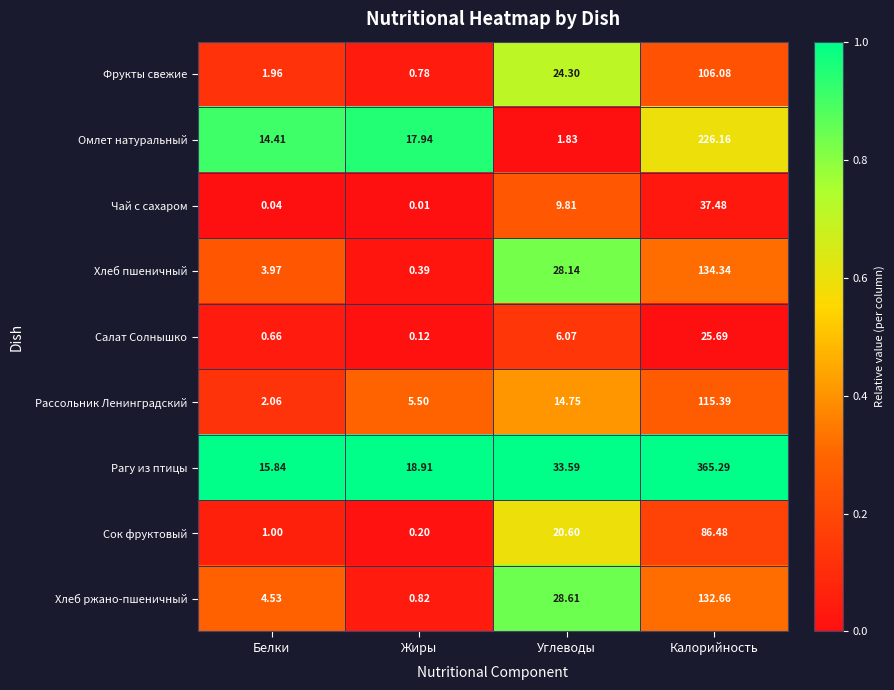

How many distinct data groups are displayed?

9